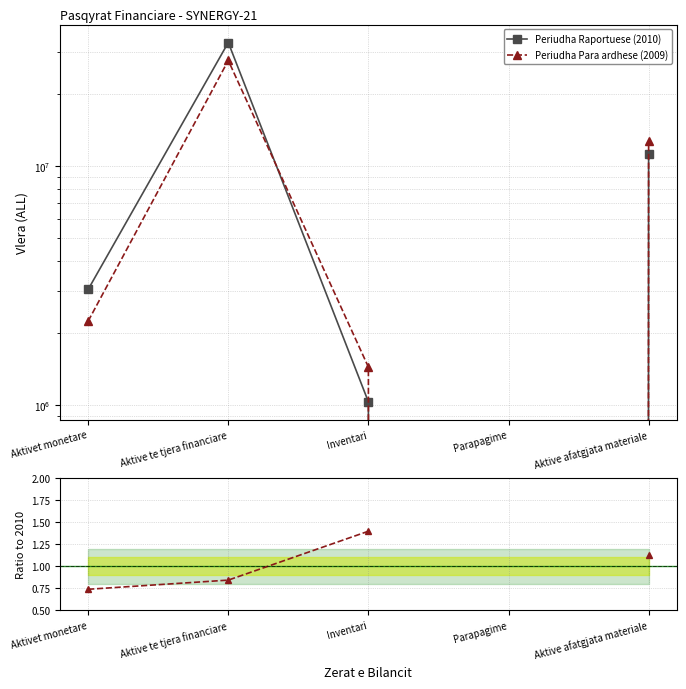

What position from the left is Parapagime?

4